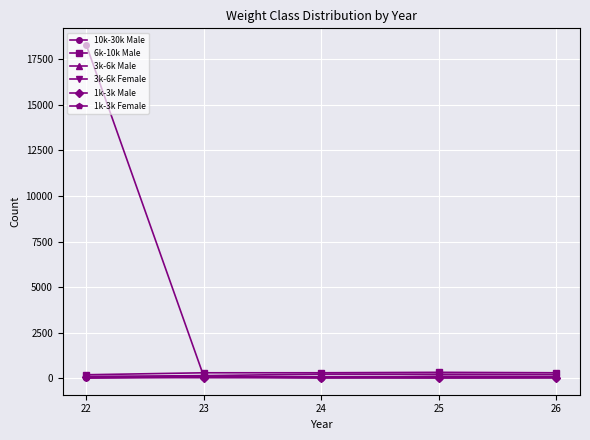

How many lines are shown in the chart?

6